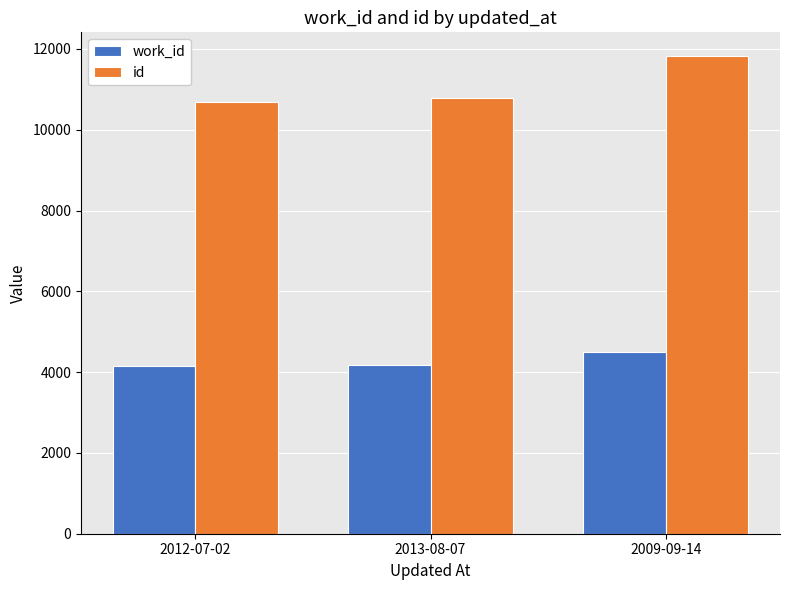

Does the chart contain stacked bars?

No